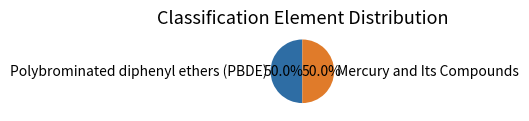

Approximately how many times larger is the value at Mercury and Its Compounds compared to Polybrominated diphenyl ethers (PBDE)?

1.0